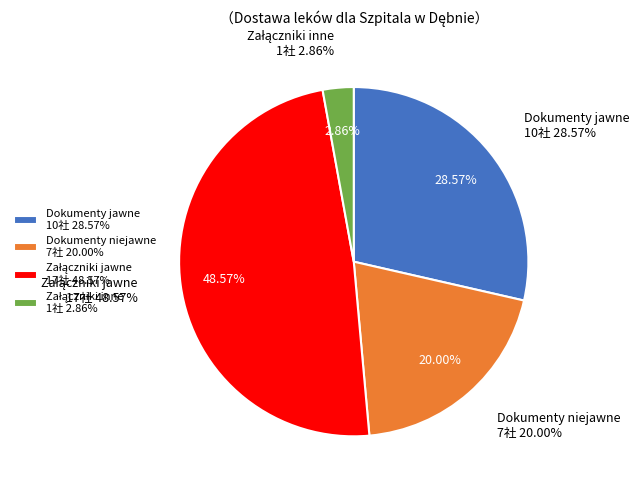

To the nearest percent, what is the difference between the largest and smallest slice percentages?

46%